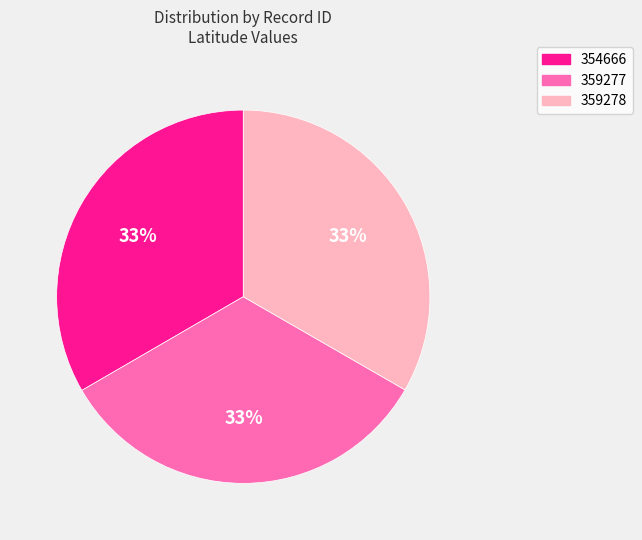

What is the ratio of the value at 359277 to the value at 354666?

1.0